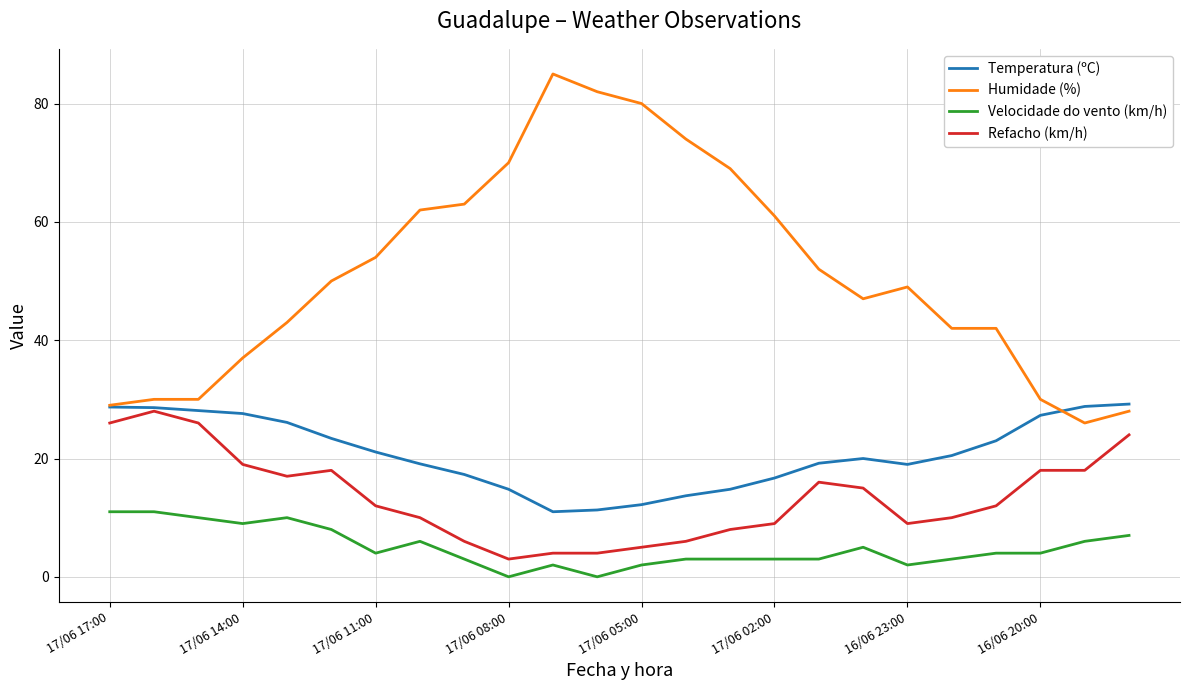

True or false: Velocidade do vento (km/h) and Humidade (%) cross at least once.

False